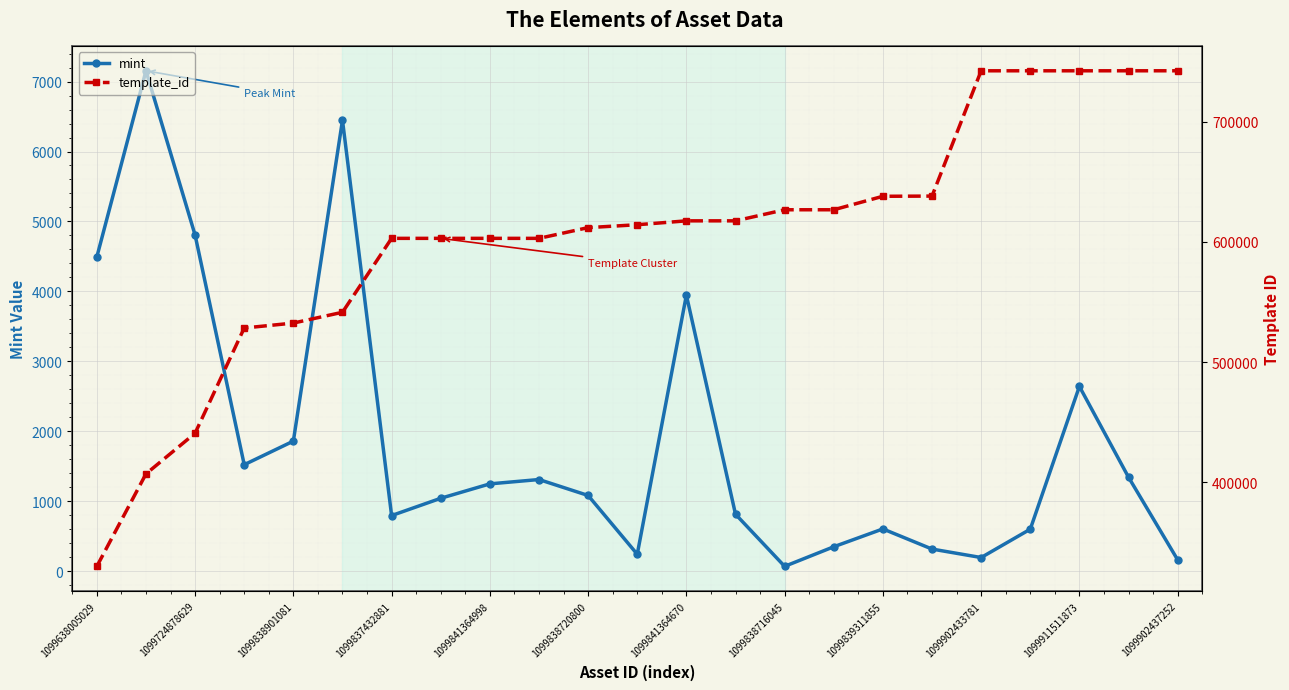

True or false: template_id and mint cross at least once.

False